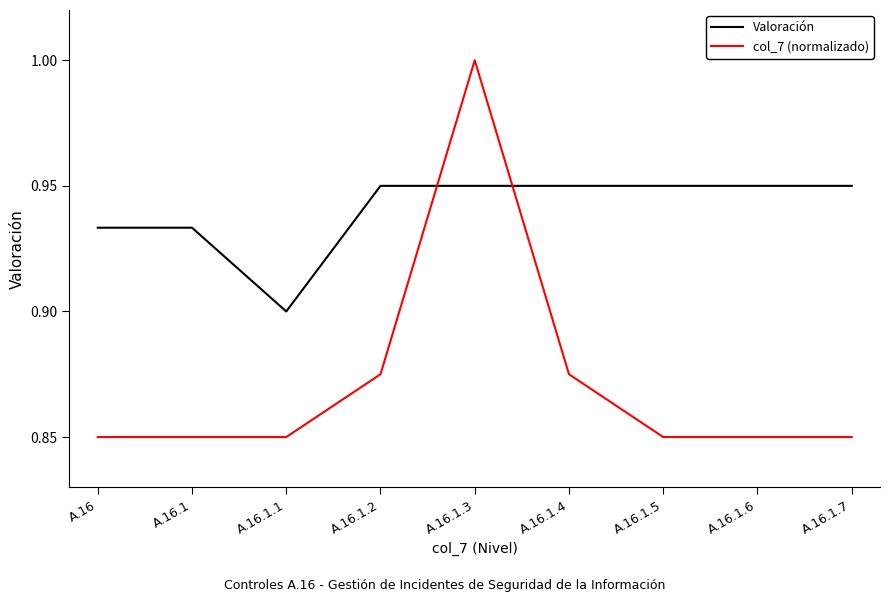

Rank the series at A.16.1.6 from lowest to highest value.

col_7 (normalizado), Valoración